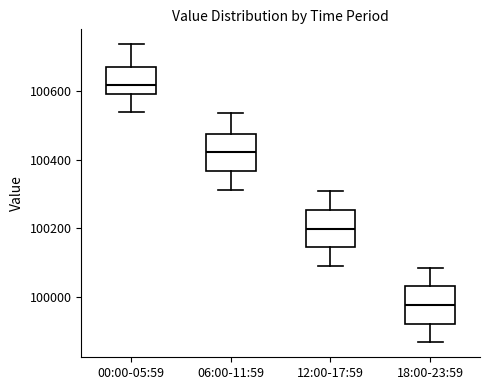

Where does the median line of the box for 06:00-11:59 sit on the y-axis? The values are not printed on the chart, so give them approximately, as read against the axis.

100420